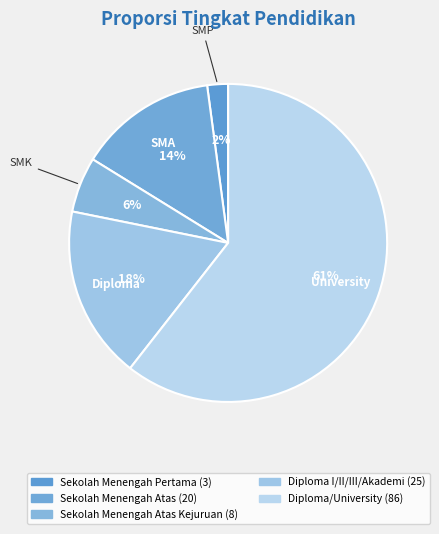

Rank the categories by value from highest to lowest.

University, Diploma, SMA, SMK, SMP